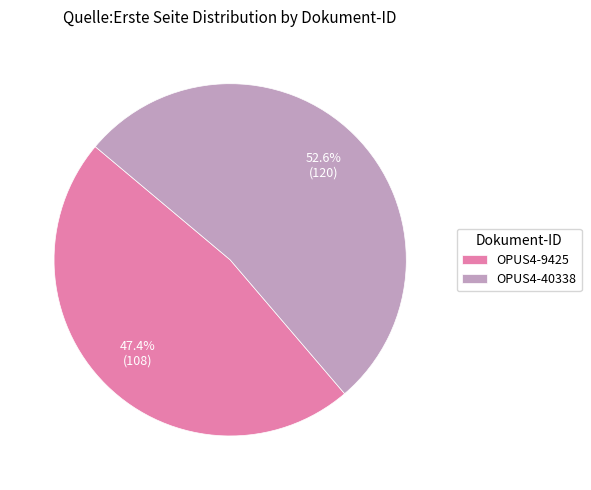

Count the number of slices in the pie.

2